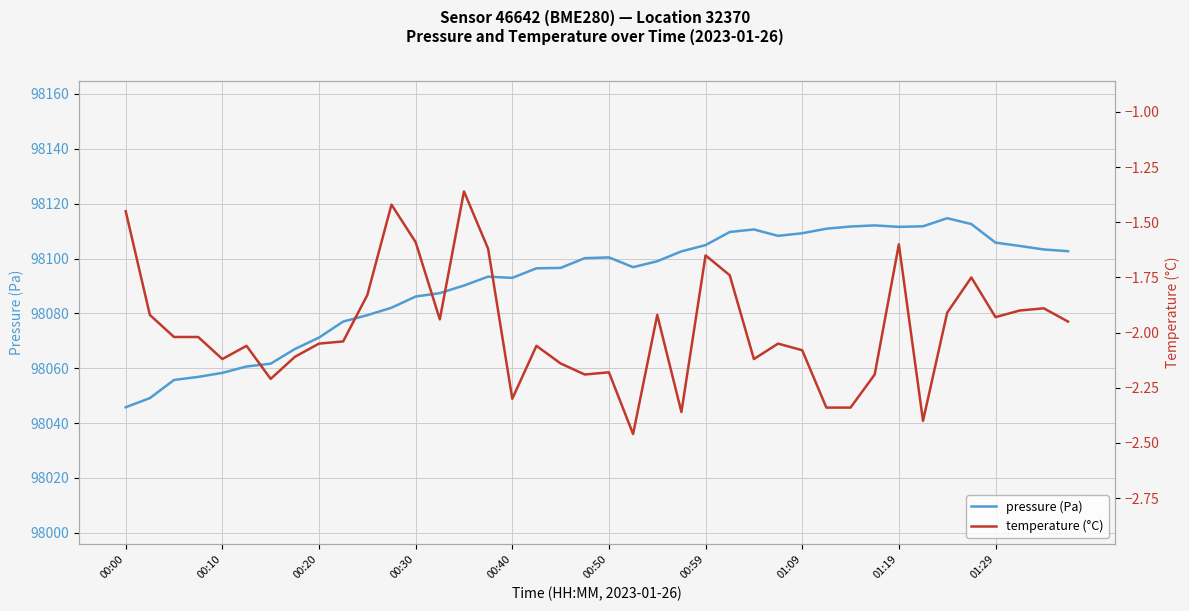

How many interior local peaks does the pressure (Pa) series have?

5